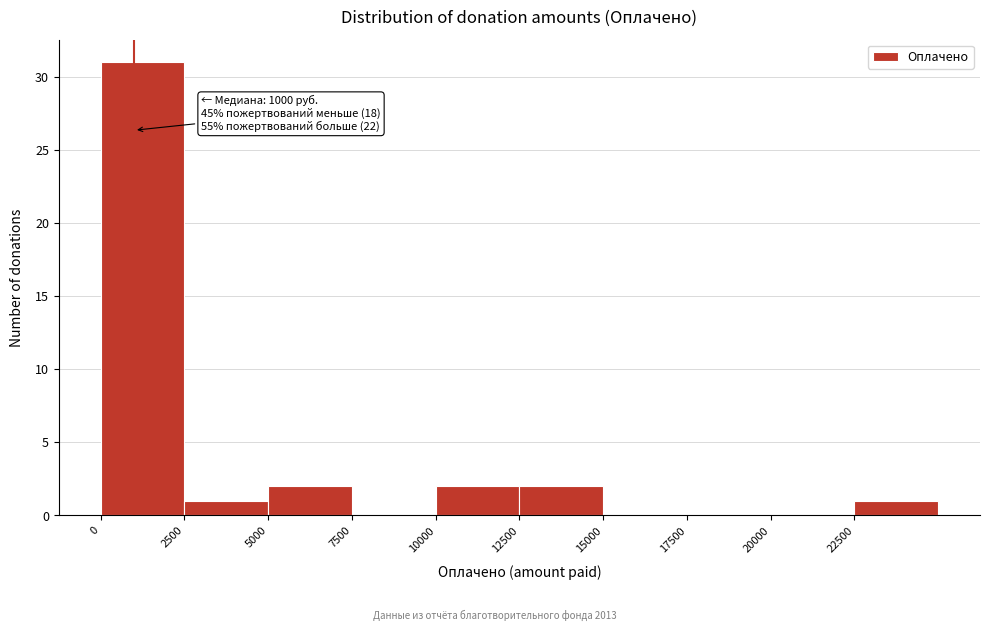

Which range on the x-axis has the tallest bar?

0 to 2500